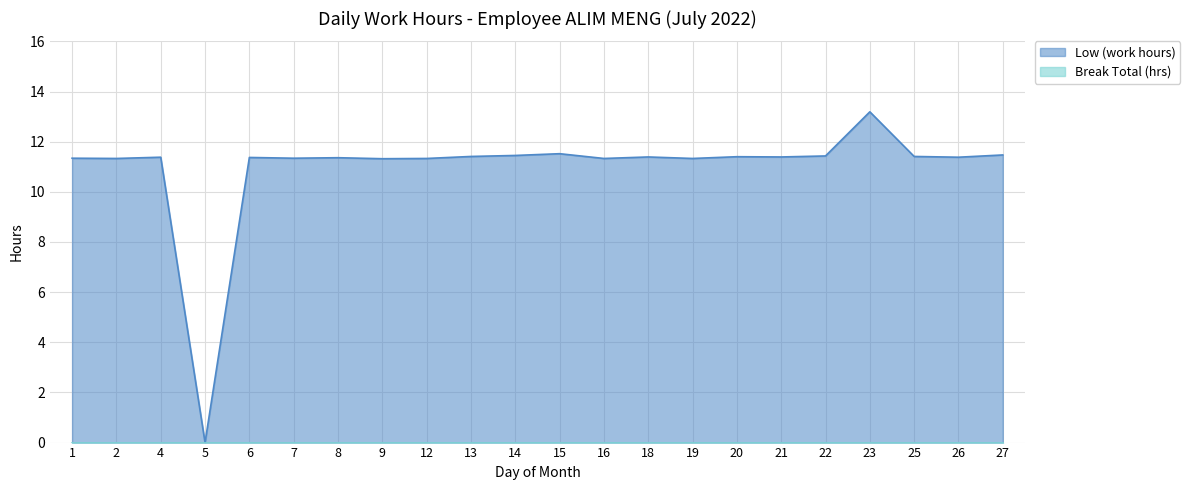

Which label corresponds to the largest value in the chart?

23